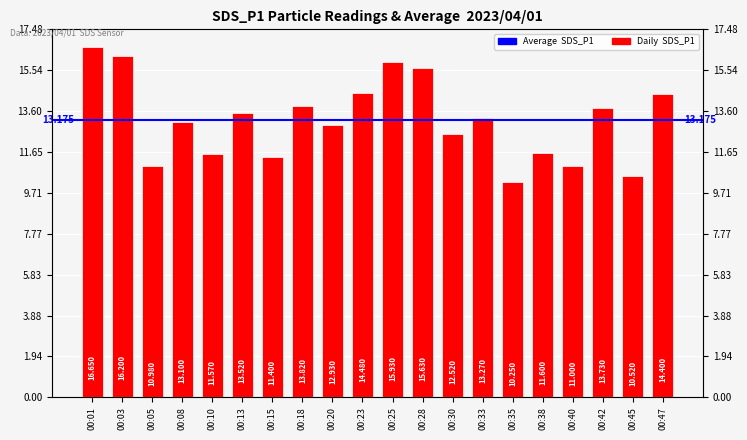

Which label corresponds to the smallest value in the chart?

00:35